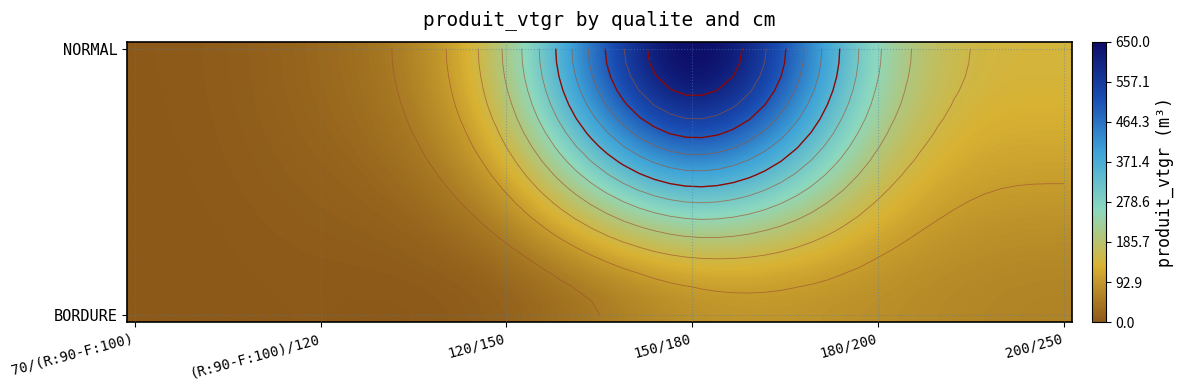

What is the difference between the maximum and minimum values in the BORDURE series?

82.5